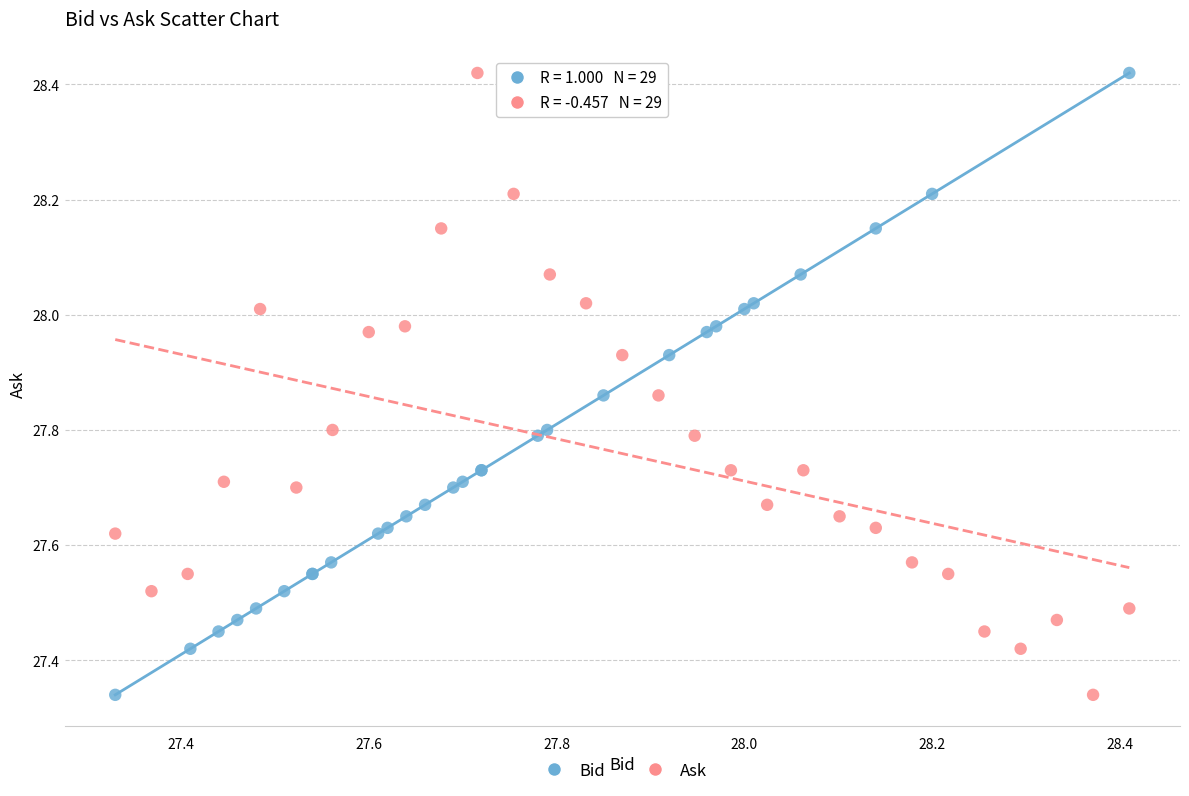

What are all the series names shown in the legend?

Bid, Ask